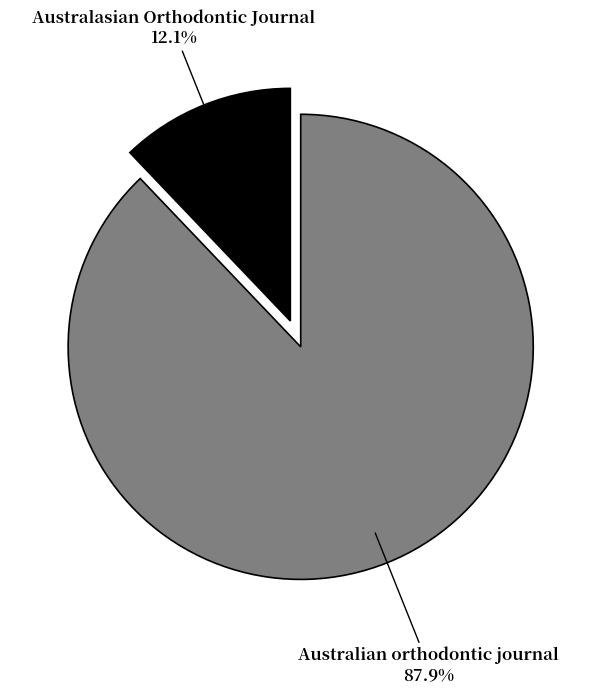

To the nearest percent, what is the average slice percentage?

50%